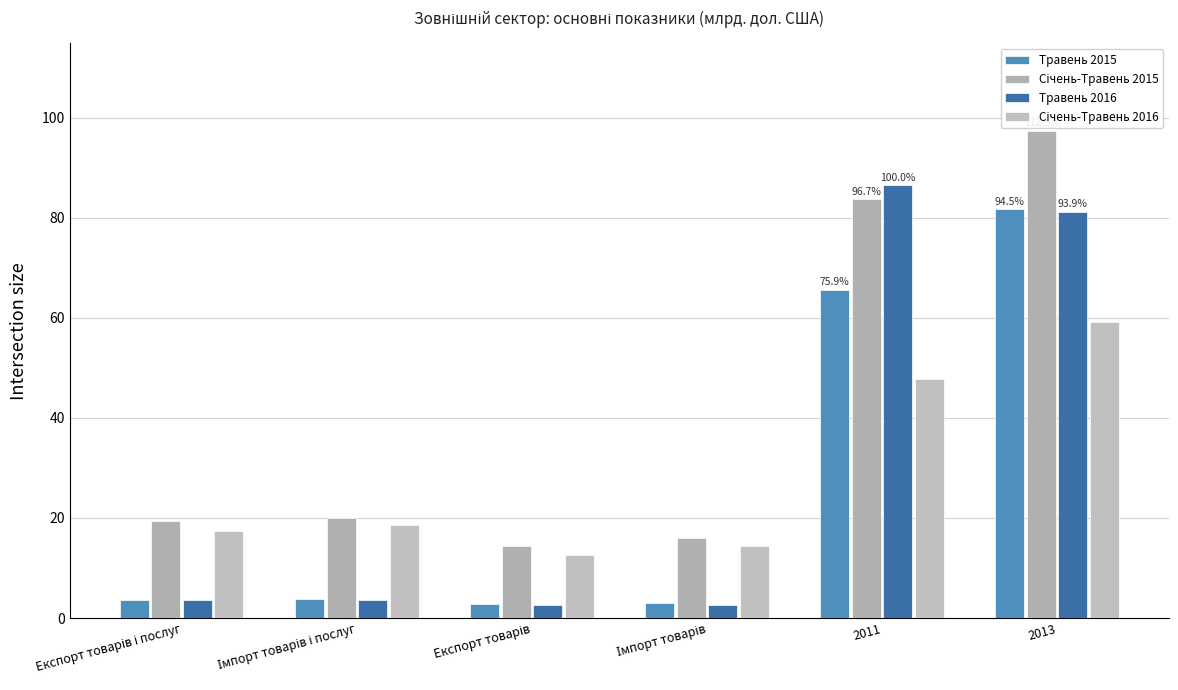

How many bars are there in each group?

4